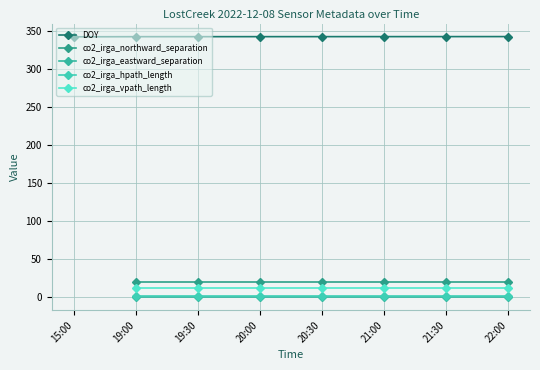

What is the label of the 8th point from the left?

22:00